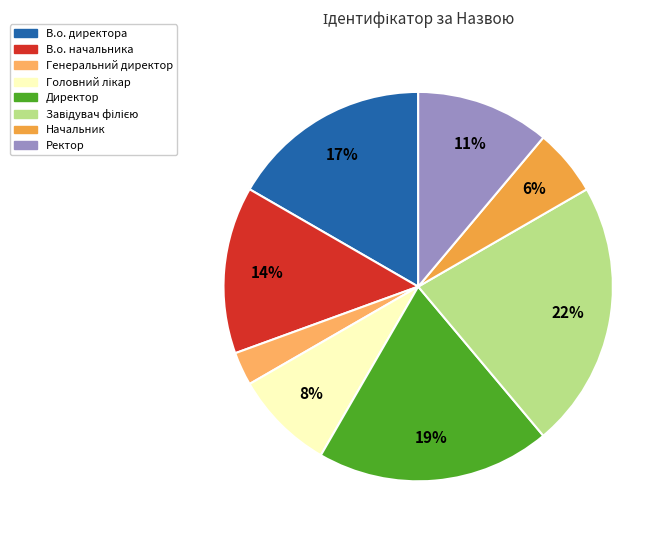

Which slice is the smallest?

Генеральний директор